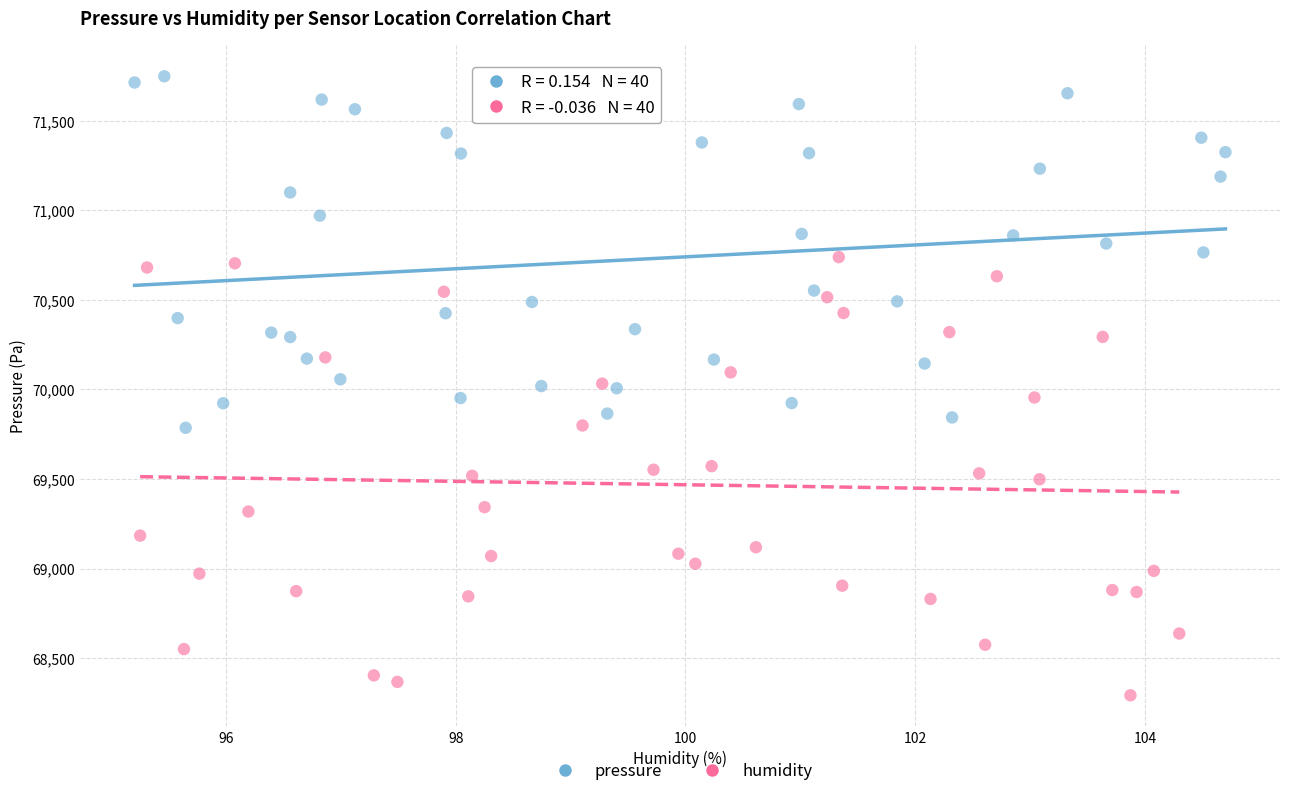

Which series has the largest Y range (max minus min)?

humidity